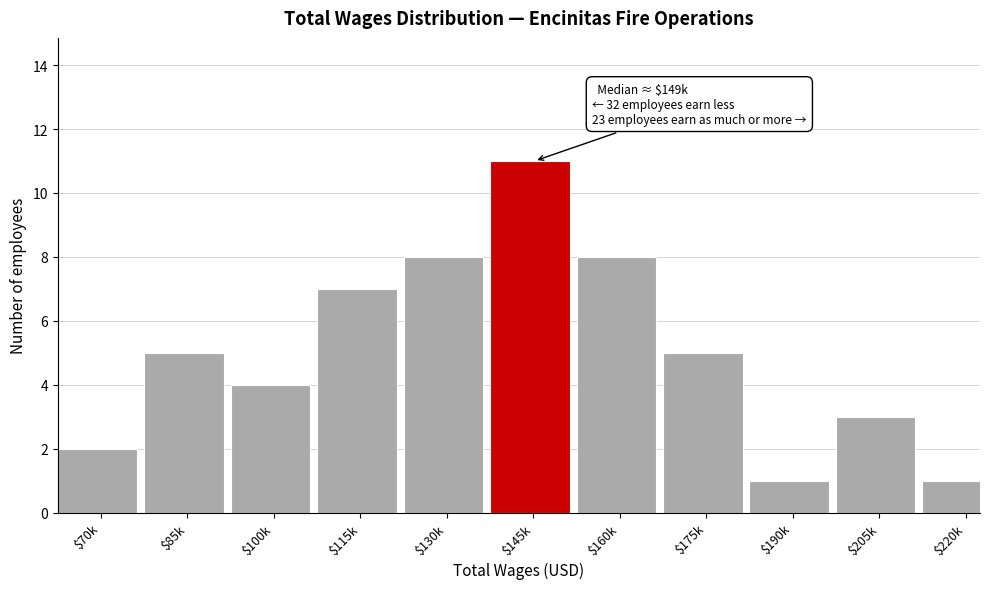

Reading right to left, extract all data points from this chart.

1	3	1	5	8	11	8	7	4	5	2